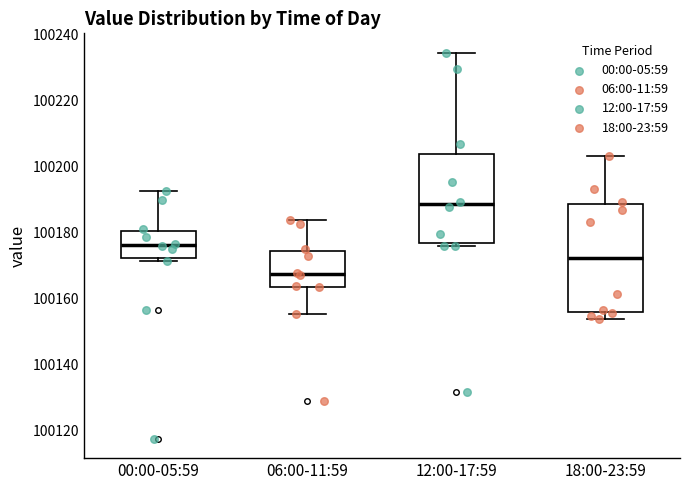

Where does the median line of the box for 18:00-23:59 sit on the y-axis? The values are not printed on the chart, so give them approximately, as read against the axis.

100172